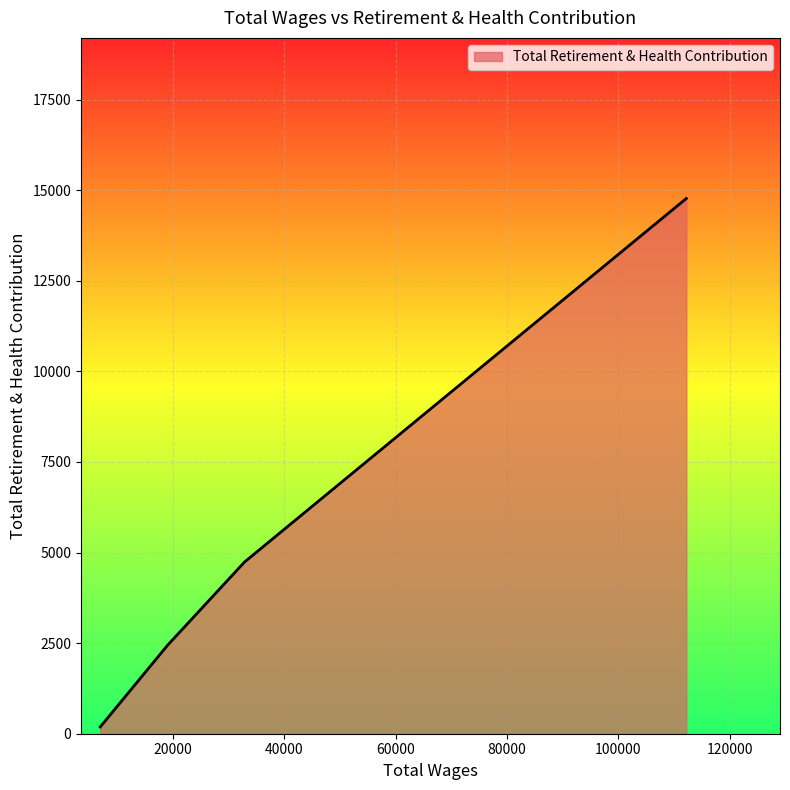

What is the minimum value shown in the chart?

188